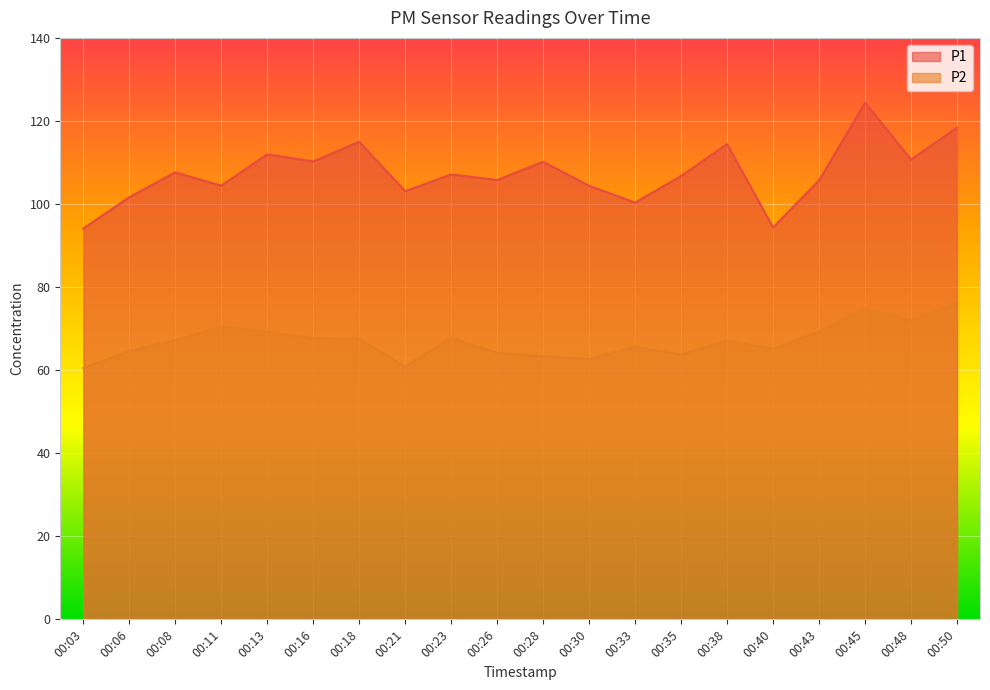

List the series in order of their overall mean, lowest first.

P2, P1